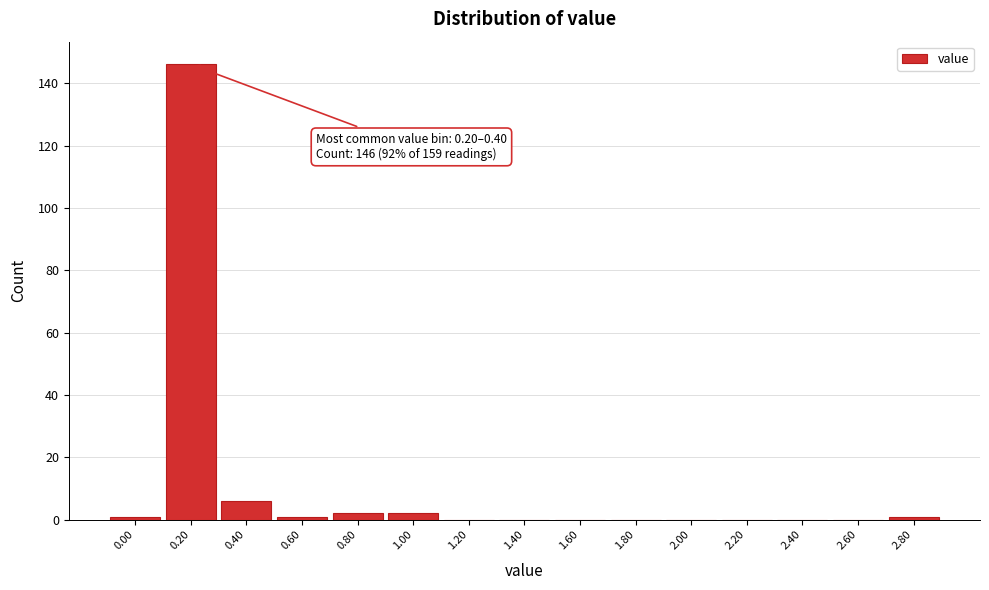

Reading left to right, transcribe all the data shown in this chart.

0.00=1	0.20=146	0.40=6	0.60=1	0.80=2	1.00=2	1.20=0	1.40=0	1.60=0	1.80=0	2.00=0	2.20=0	2.40=0	2.60=0	2.80=1